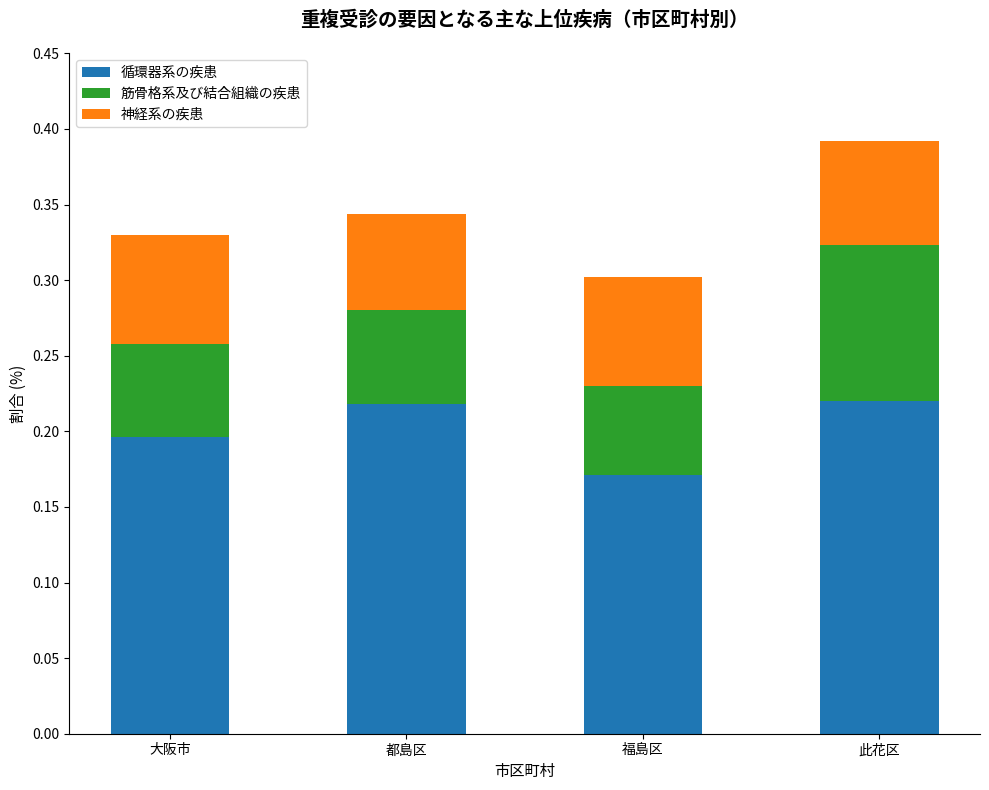

The 循環器系の疾患 series shows 0.2 at 福島区. True or false?

True